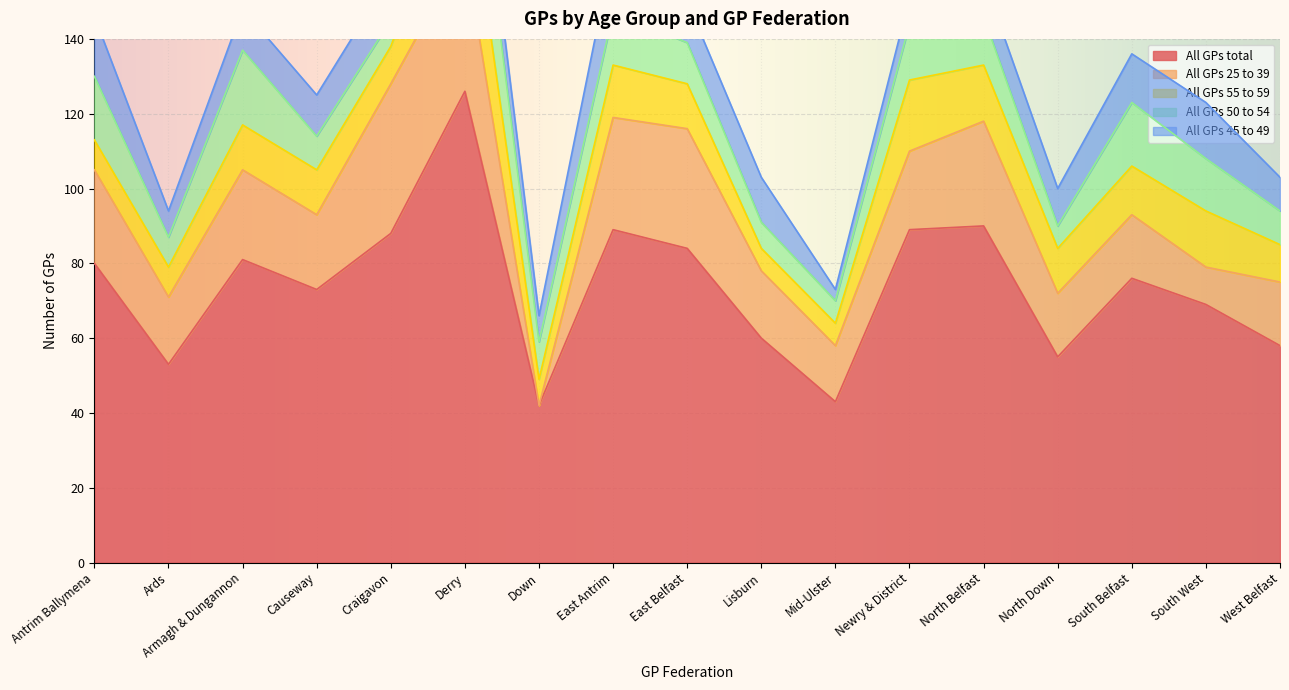

Which series changed the most between Causeway and North Belfast?

All GPs total